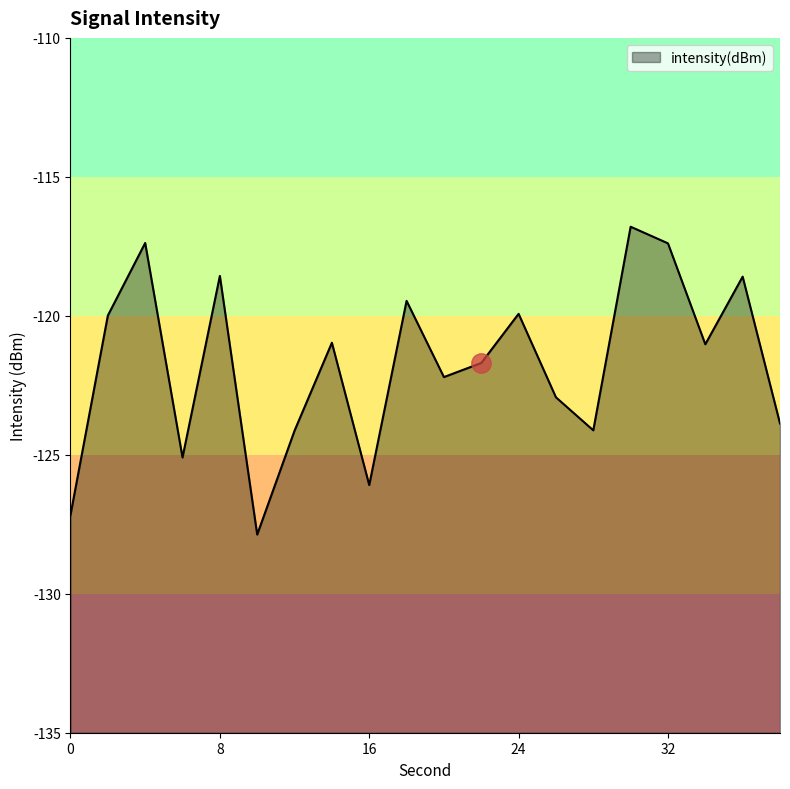

True or false: the data shows -59.0 at 10.

False